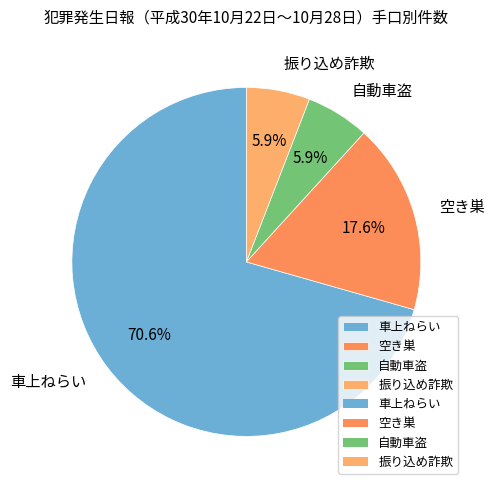

What is the ratio of the value at 振り込め詐欺 to the value at 自動車盗?

1.0